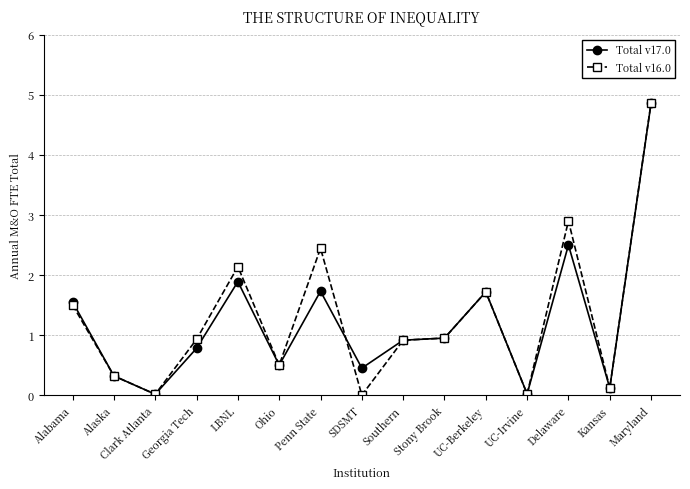

The Total v16.0 series shows 0.4 at UC-Berkeley. True or false?

False